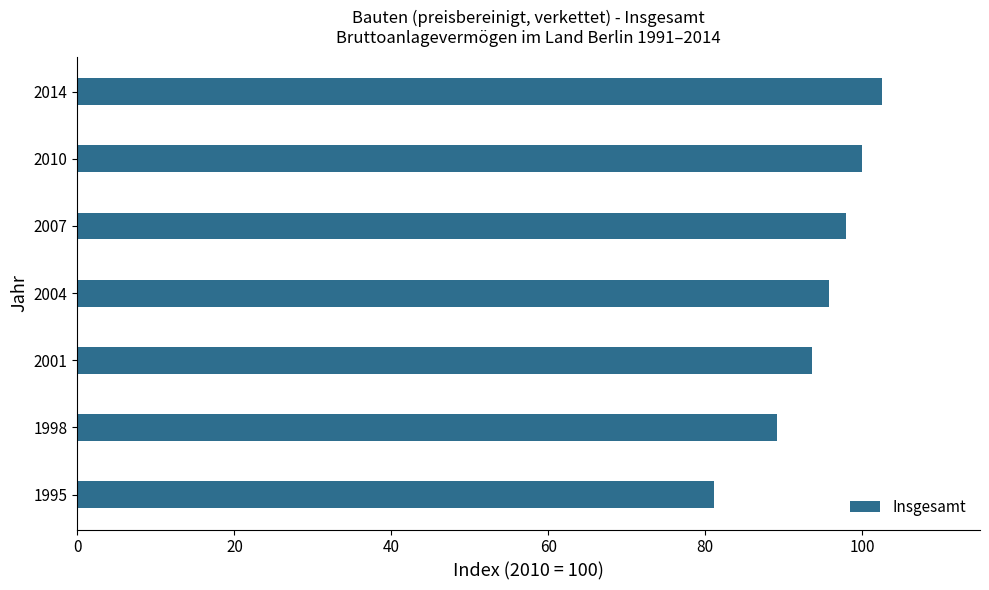

What is the ratio of the value at 2014 to the value at 2001?

1.1